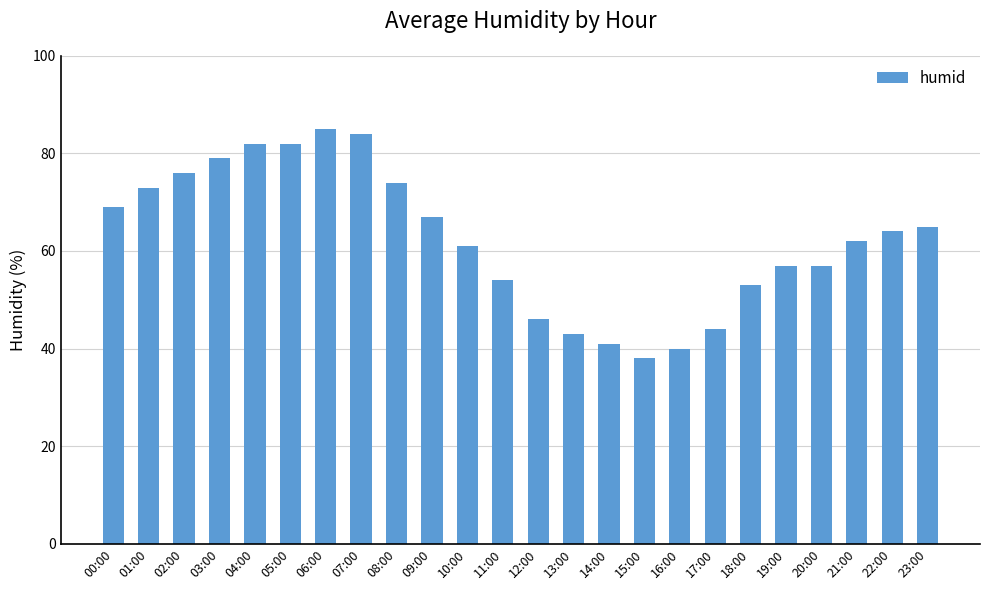

Reading left to right, list all the values displayed in this chart.

00:00=69	01:00=73	02:00=76	03:00=79	04:00=82	05:00=82	06:00=85	07:00=84	08:00=74	09:00=67	10:00=61	11:00=54	12:00=46	13:00=43	14:00=41	15:00=38	16:00=40	17:00=44	18:00=53	19:00=57	20:00=57	21:00=62	22:00=64	23:00=65